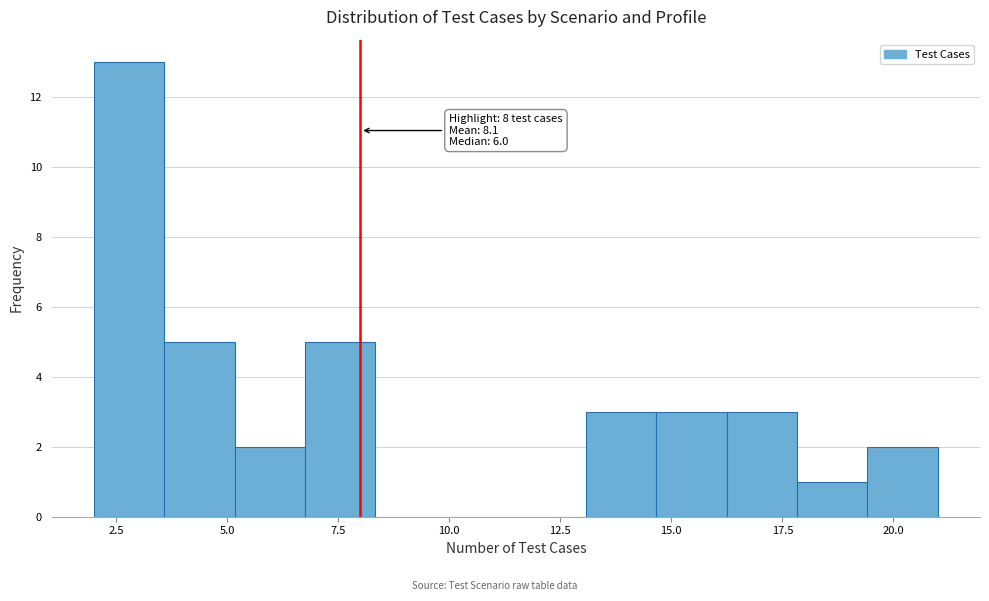

Around what value on the x-axis is the tallest bar? Give the approximate position of its centre, as read against the axis.

3.0